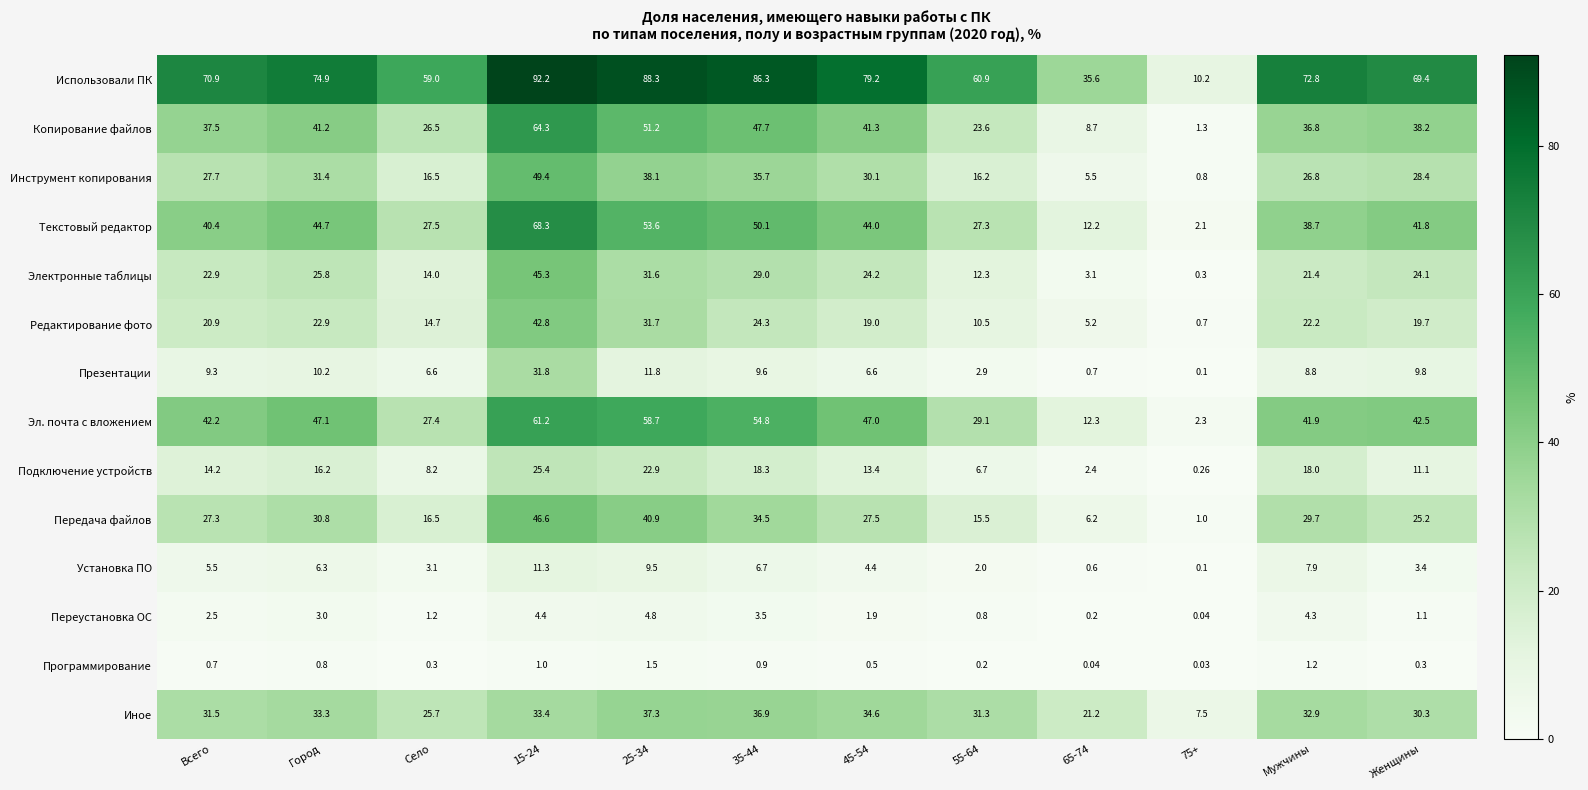

Where is Использовали ПК nearest to the value 51?

Село